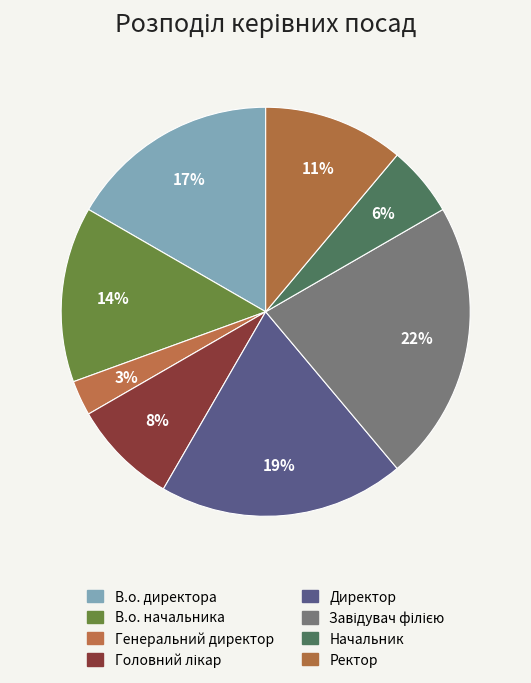

To the nearest percent, what is the combined percentage of В.о. начальника and Завідувач філією?

36%